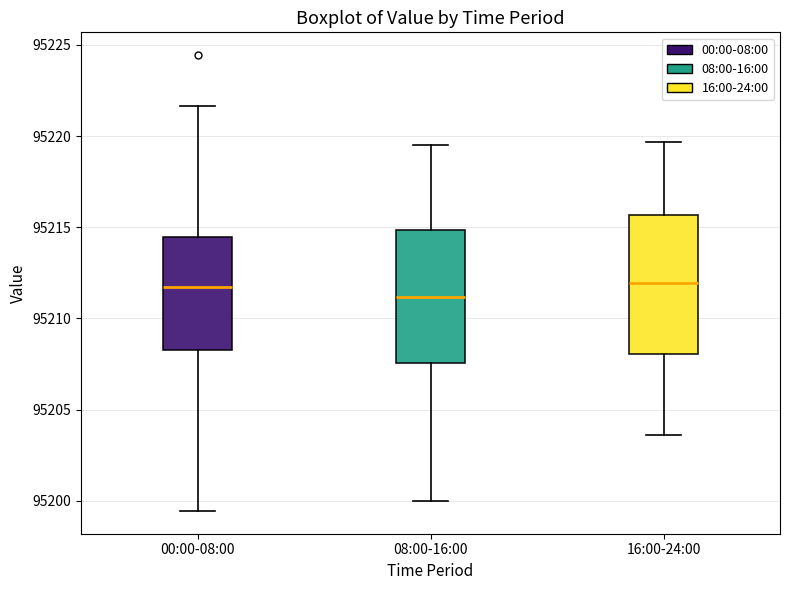

Where is the upper edge of the box for 08:00-16:00 on the y-axis? The values are not printed on the chart, so give them approximately, as read against the axis.

95215.0